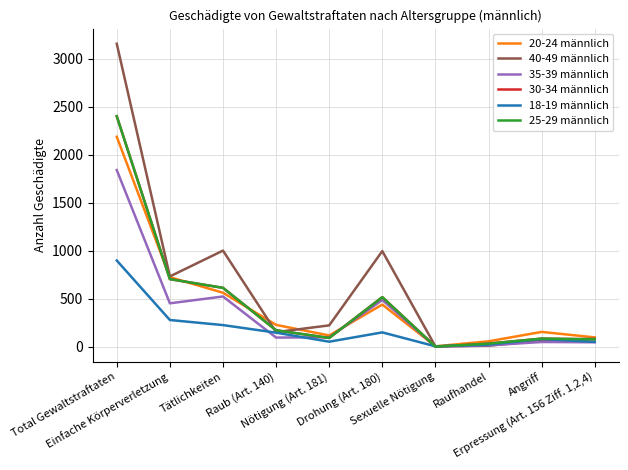

Does the chart have visible grid lines?

Yes